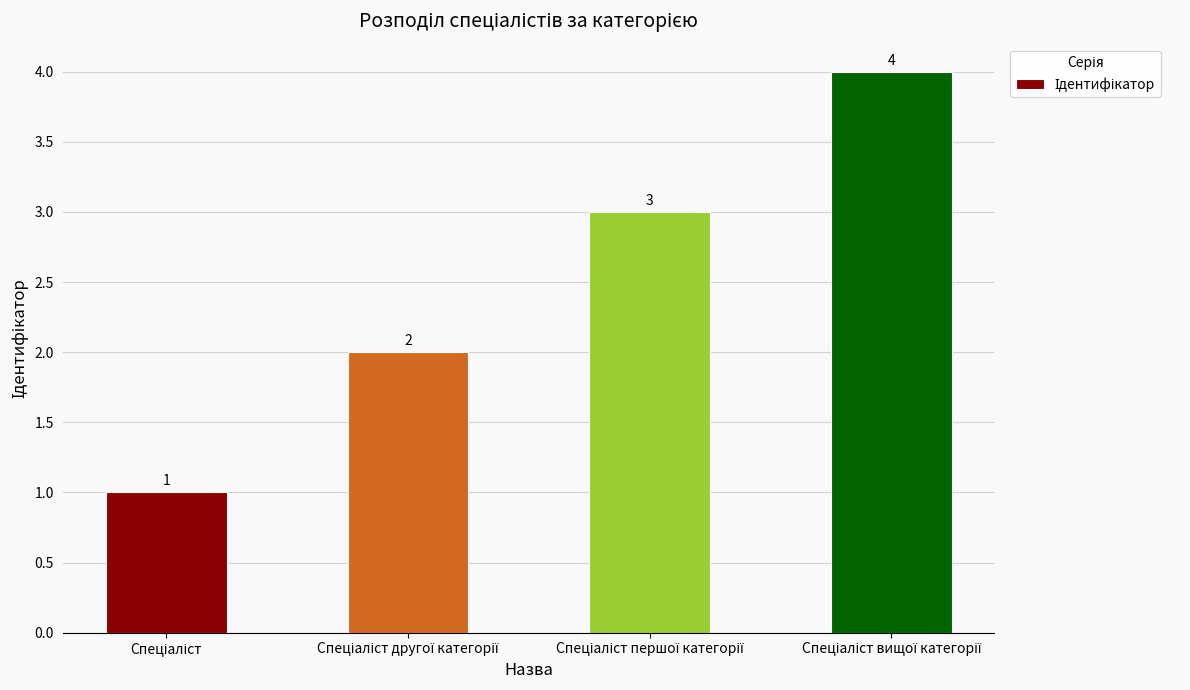

What is the maximum value shown in the chart?

4